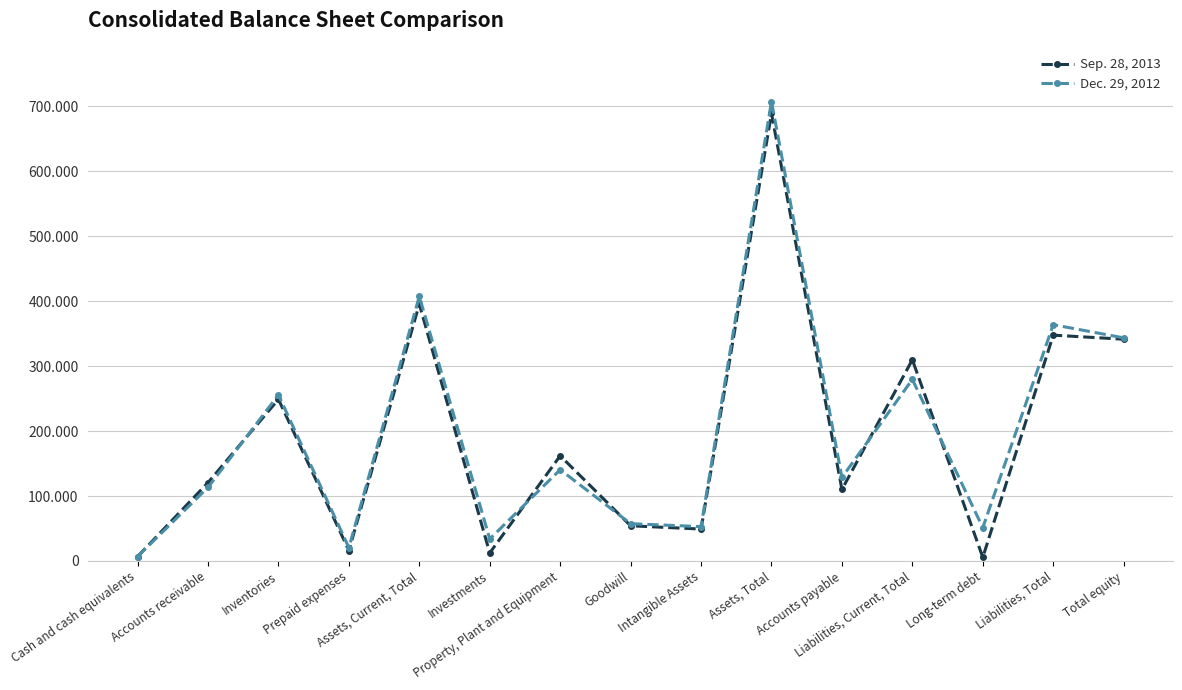

Is the value of Sep. 28, 2013 at Inventories greater than the value of Dec. 29, 2012 at Long-term debt?

Yes